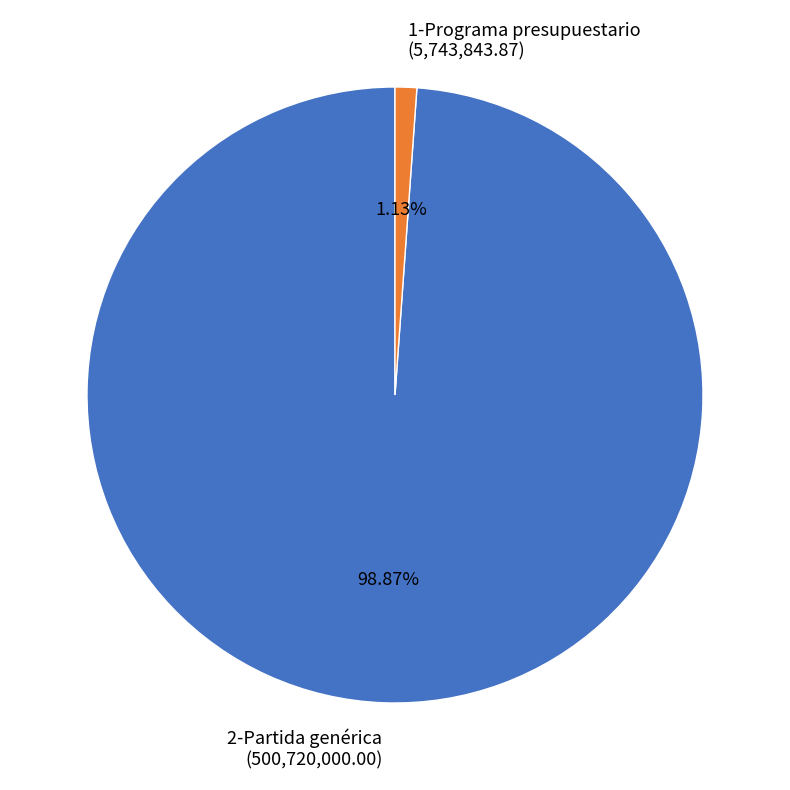

Combined, what portion of the pie is 2-Partida genérica and 1-Programa presupuestario?

100.0%